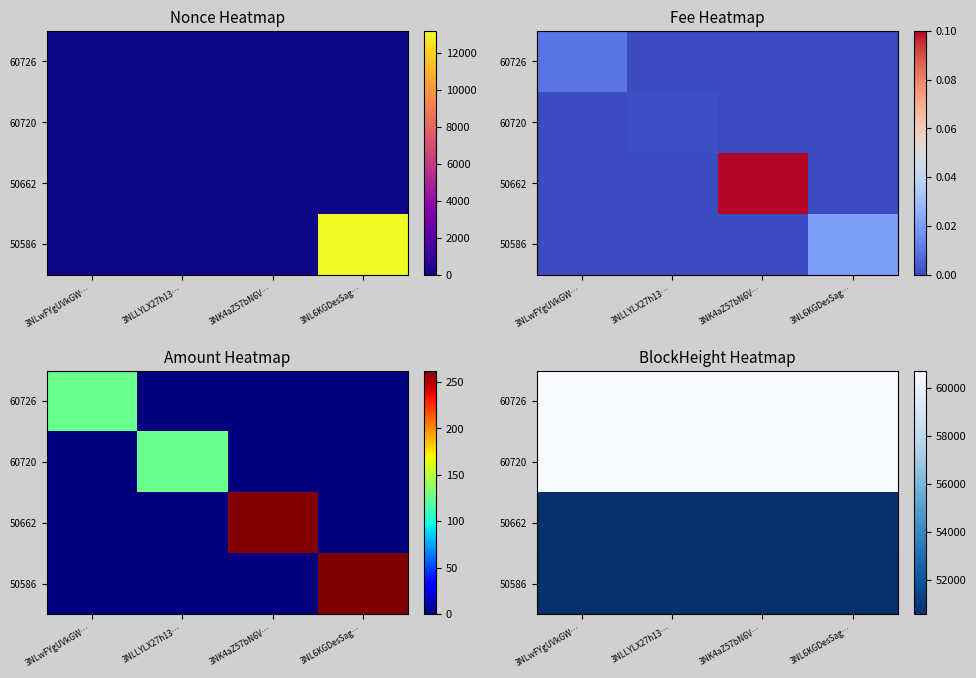

The 60726 series shows 80230 at 3NL6KGDesSag…. True or false?

False